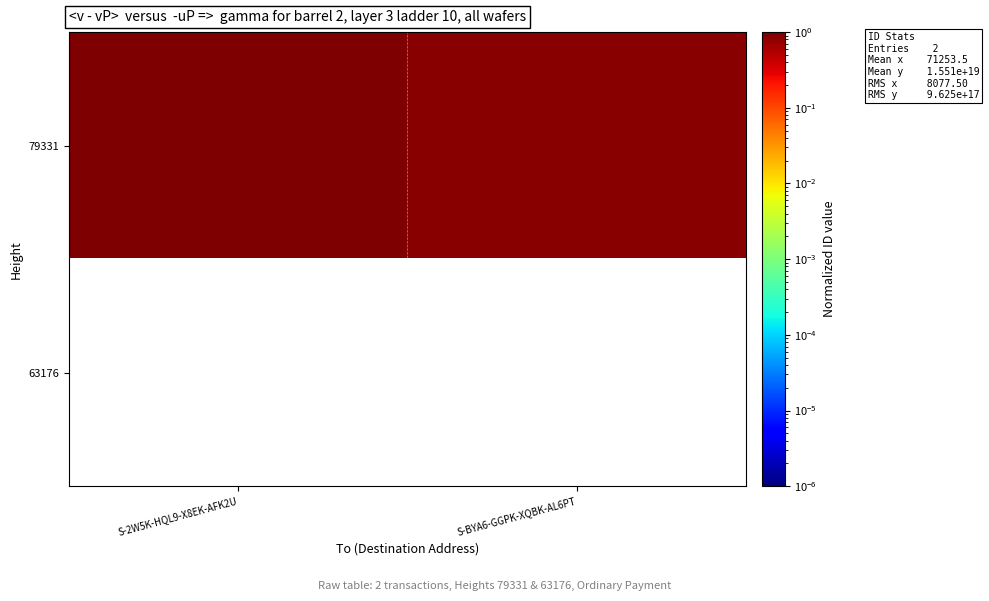

What is the total value across all series at S-2W5K-HQL9-X8EK-AFK2U?

1.0